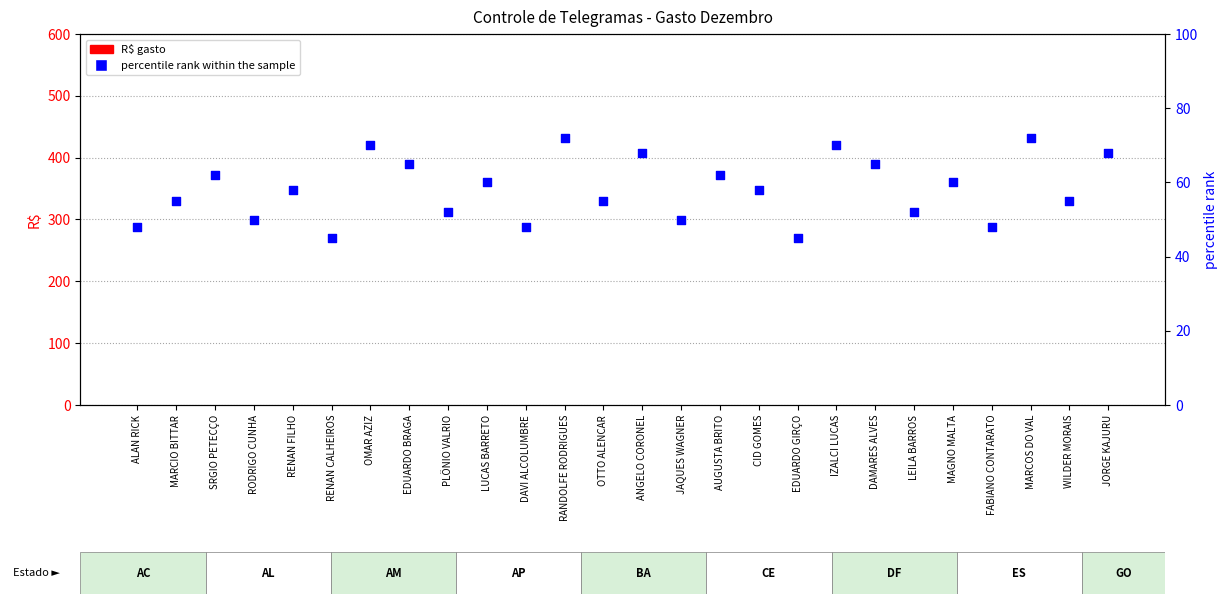

At which category is the sum across all series the highest?

RANDOLFE RODRIGUES